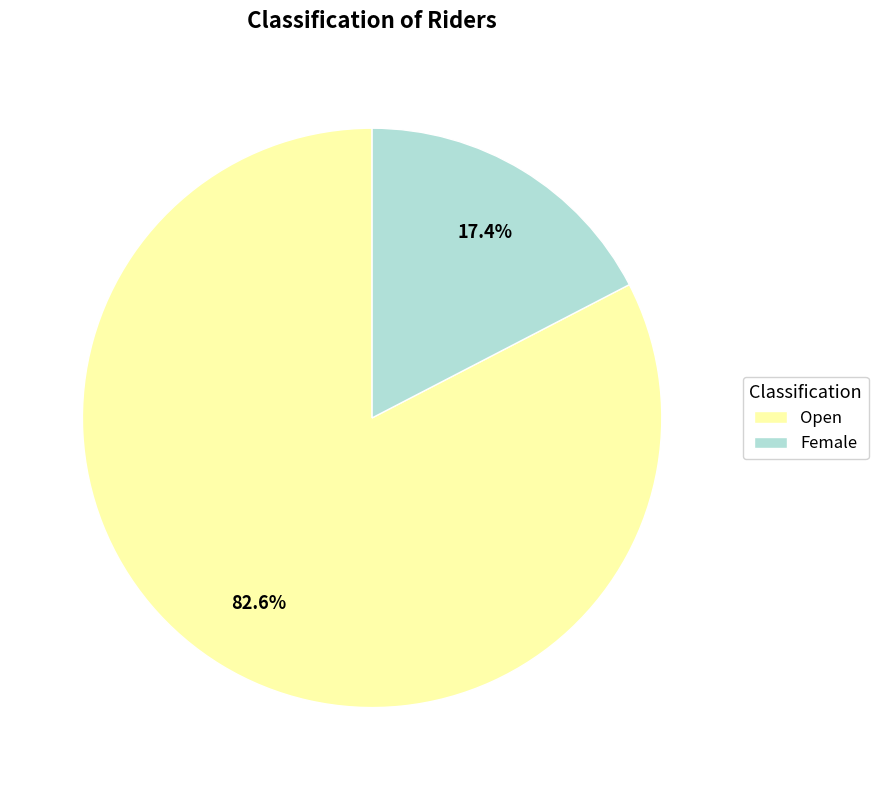

Is it true that Open is 89% of the pie?

False